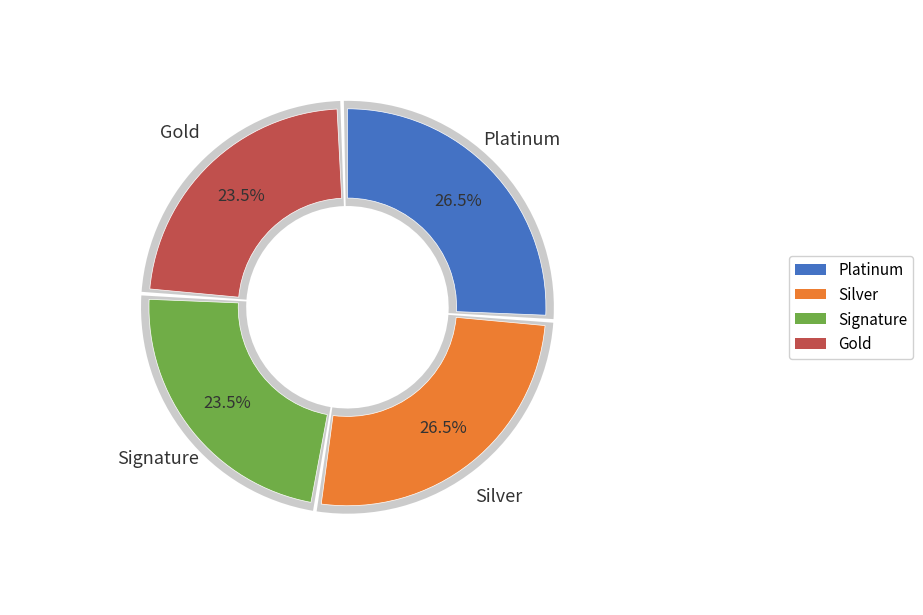

To the nearest percent, what is the average slice percentage?

25%